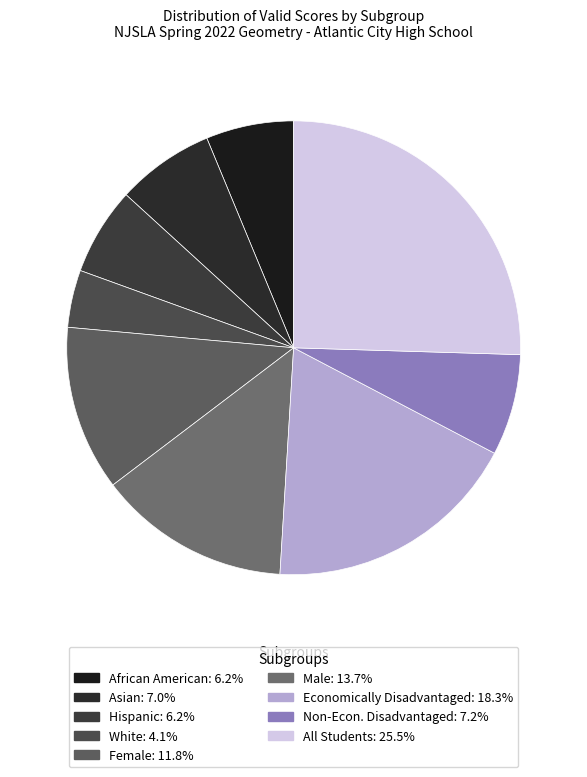

How many segments does this pie chart have?

9